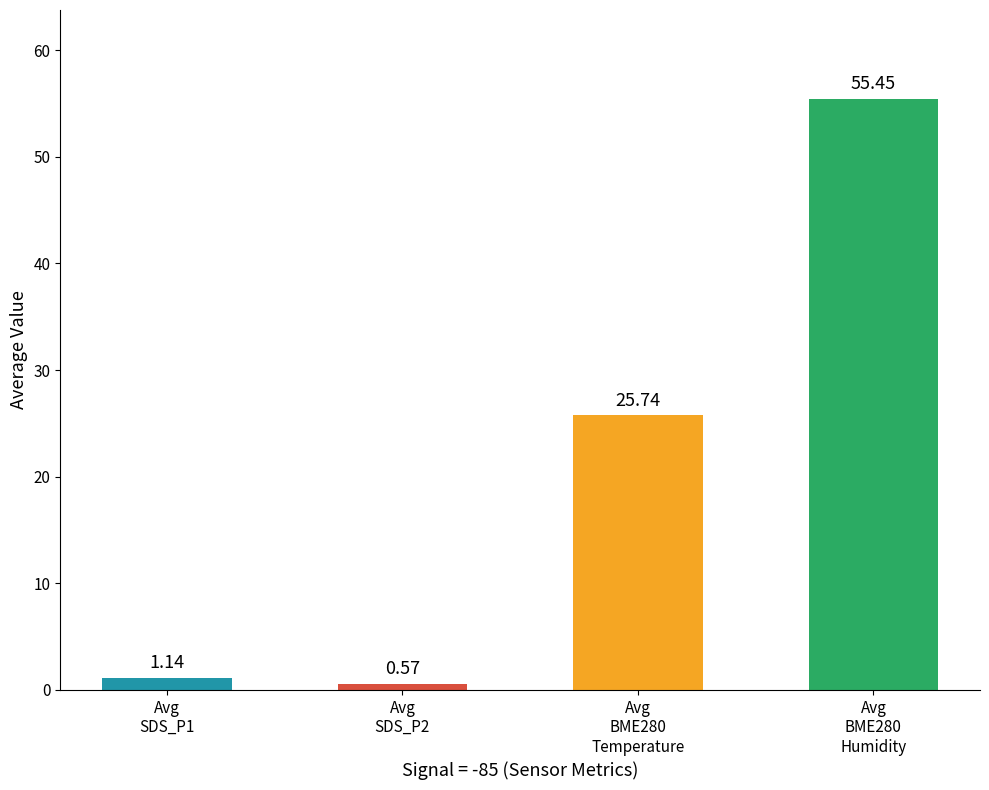

What is the difference between the maximum and minimum values?

54.9